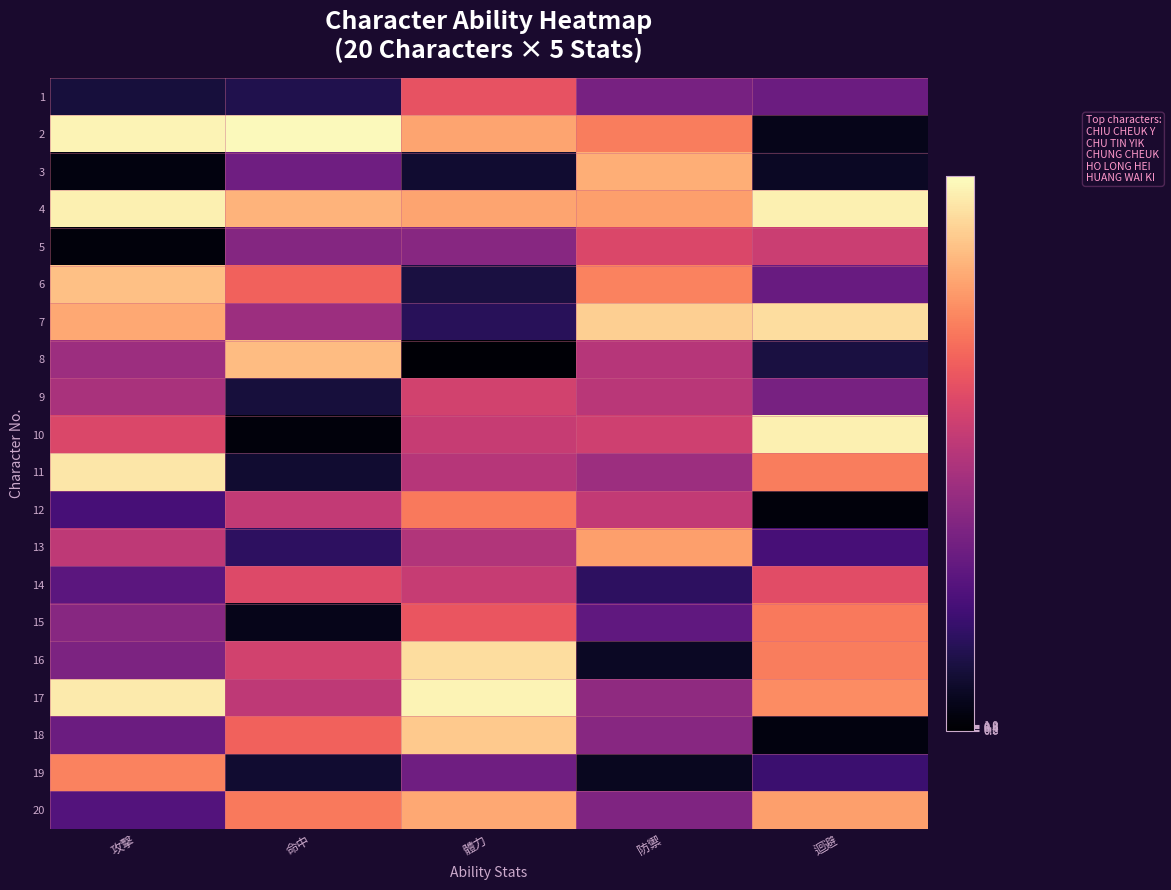

What is the smallest value displayed?

1